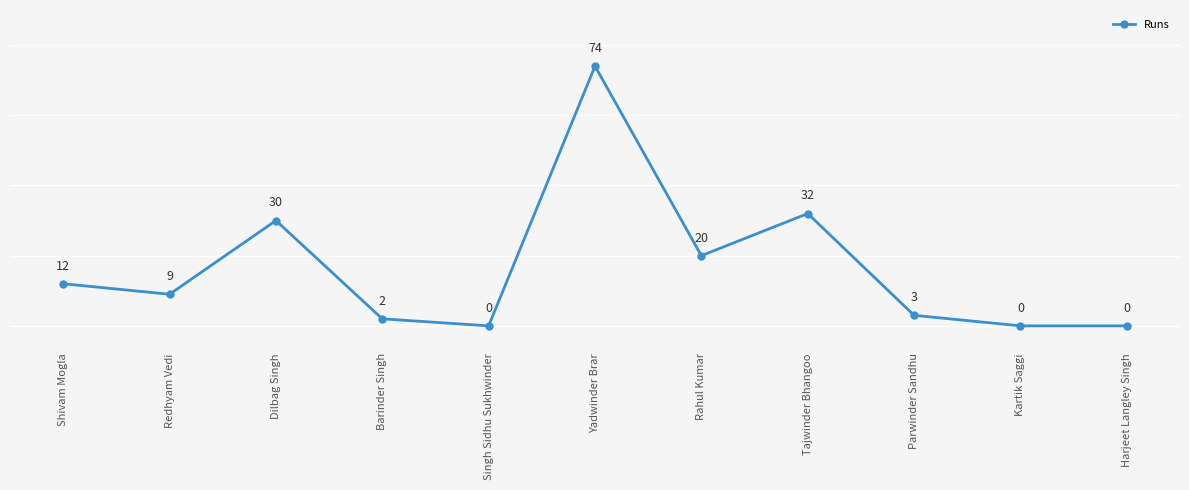

True or false: the data shows 0 at Kartik Saggi.

True